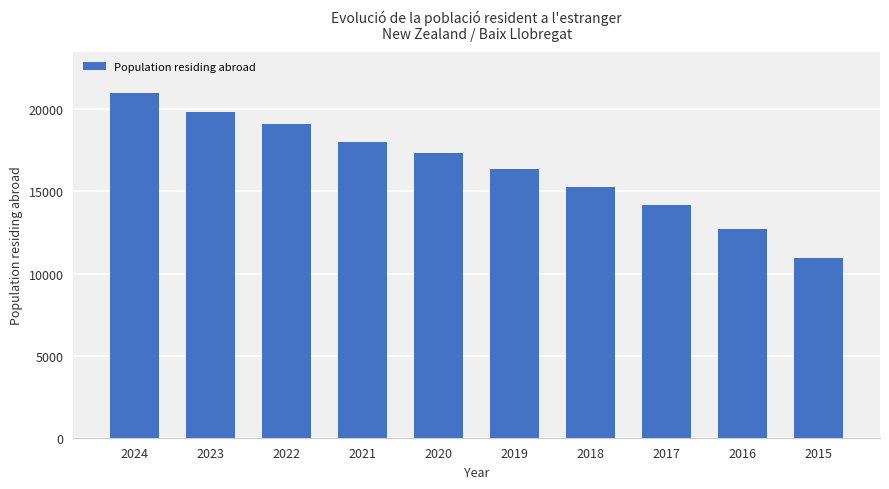

What is the change in value from 2021 to 2017?

-3813